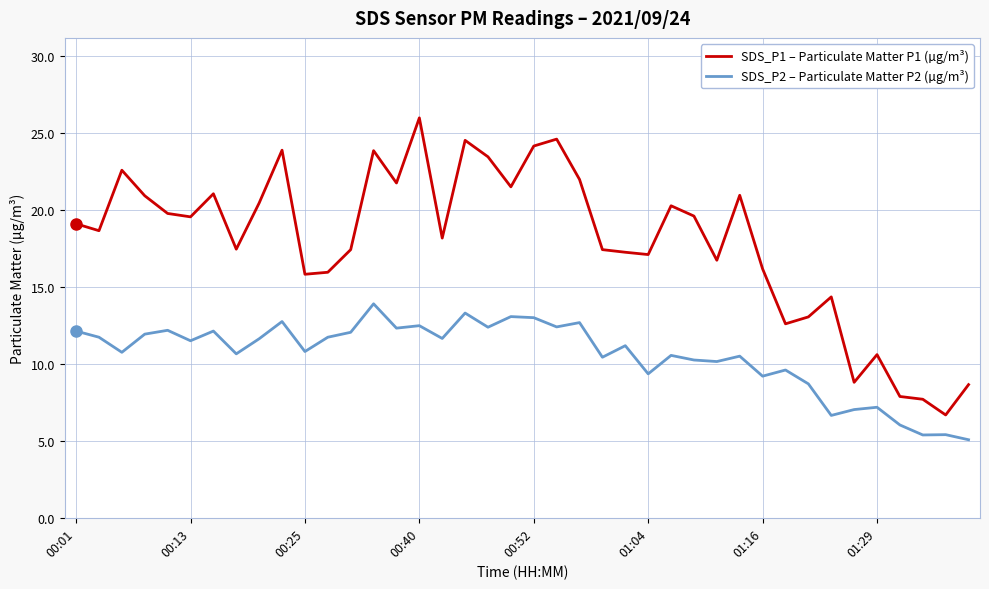

True or false: SDS_P1 – Particulate Matter P1 (µg/m³) and SDS_P2 – Particulate Matter P2 (µg/m³) cross at least once.

False